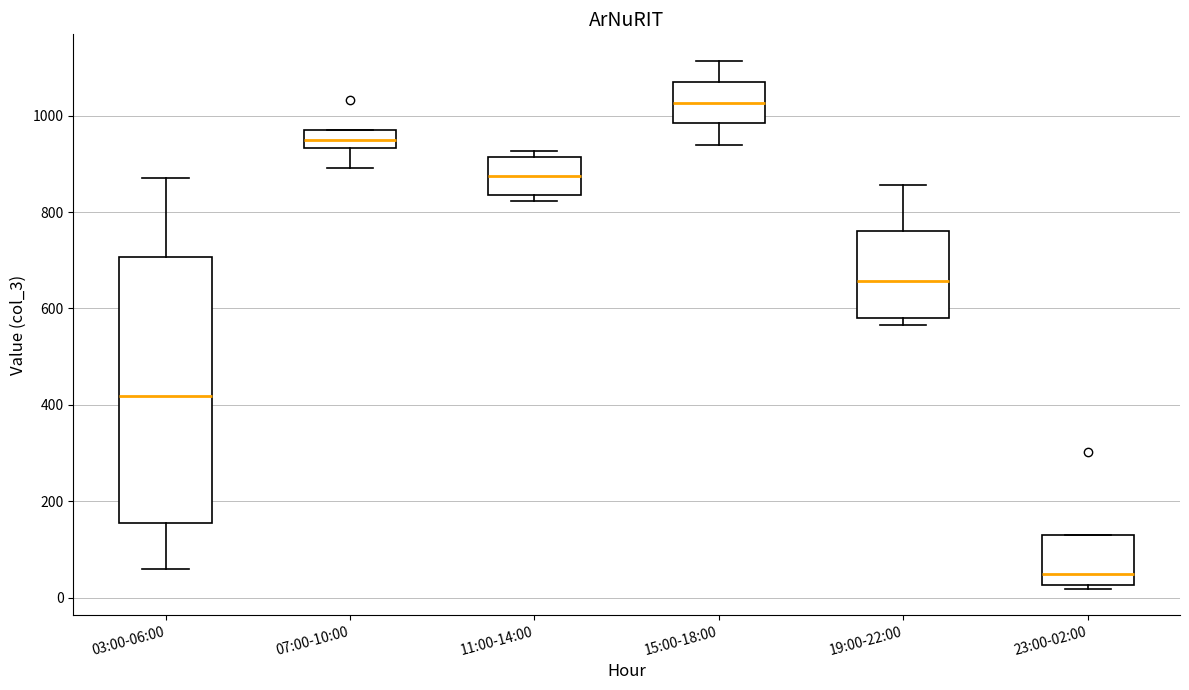

Reading left to right, read every box against the y-axis: the position of its median line, the range the box covers, and the ends of its whiskers. The values are not printed on the chart, so give them approximately, as read against the axis.

03:00-06:00: median 420, box 160 to 700, whiskers 60 to 880
07:00-10:00: median 940 (inside the box), box 940 to 980, whiskers 900 to 980
11:00-14:00: median 880, box 840 to 920, whiskers 820 to 920 (just above the box's upper edge)
15:00-18:00: median 1020, box 980 to 1060, whiskers 940 to 1120
19:00-22:00: median 660, box 580 to 760, whiskers 560 to 860
23:00-02:00: median 60, box 20 to 120, whiskers 20 (just below the box's lower edge) to 120